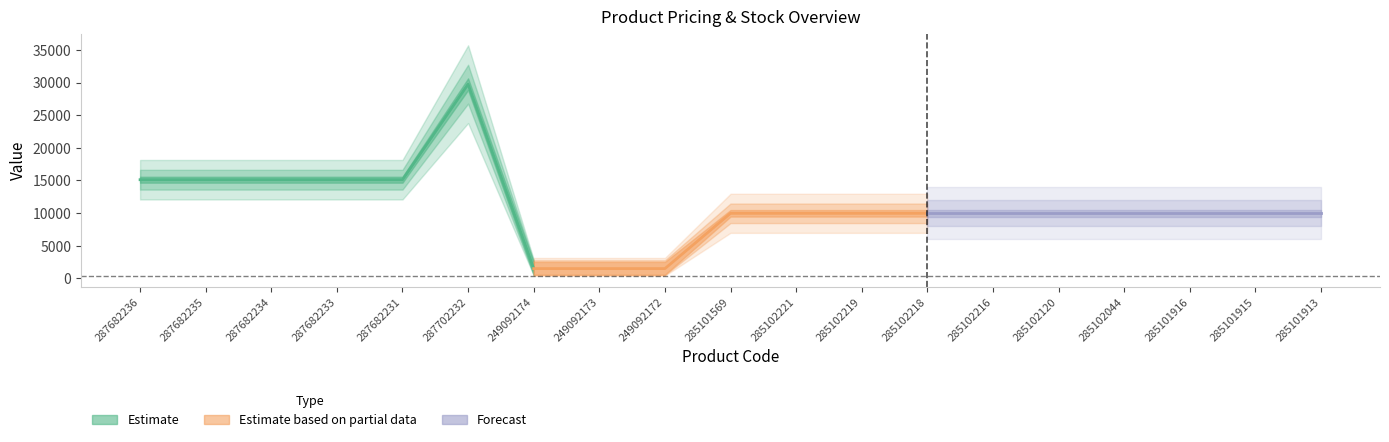

Does the chart display data point markers on the line(s)?

No